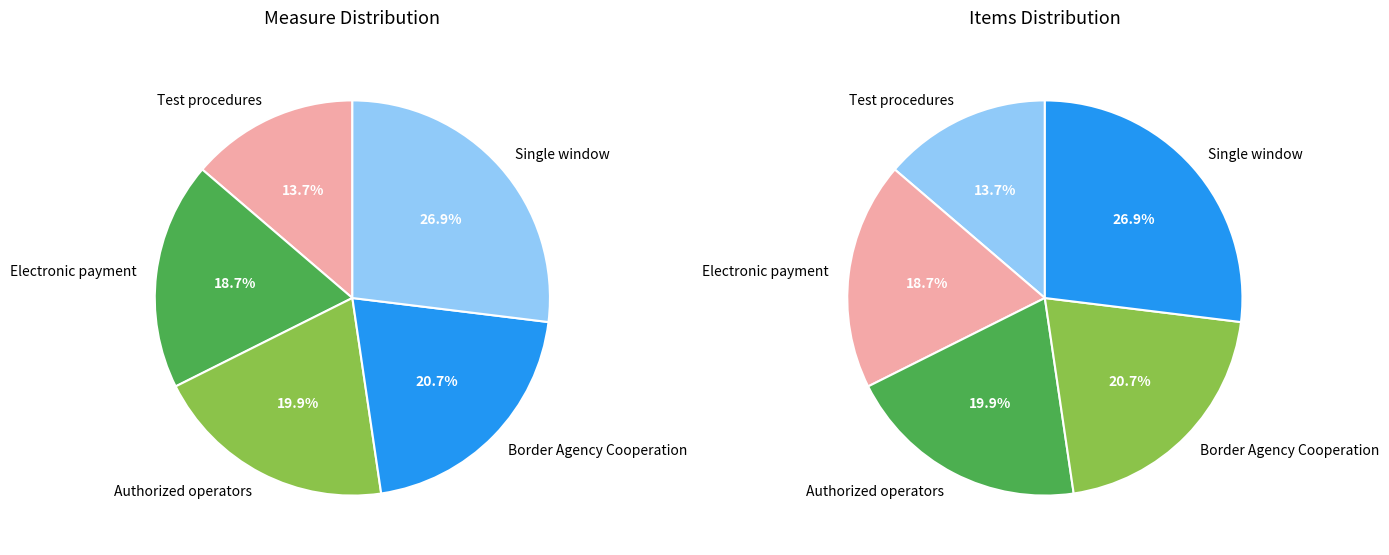

Is there any slice that represents more than half of the pie?

No